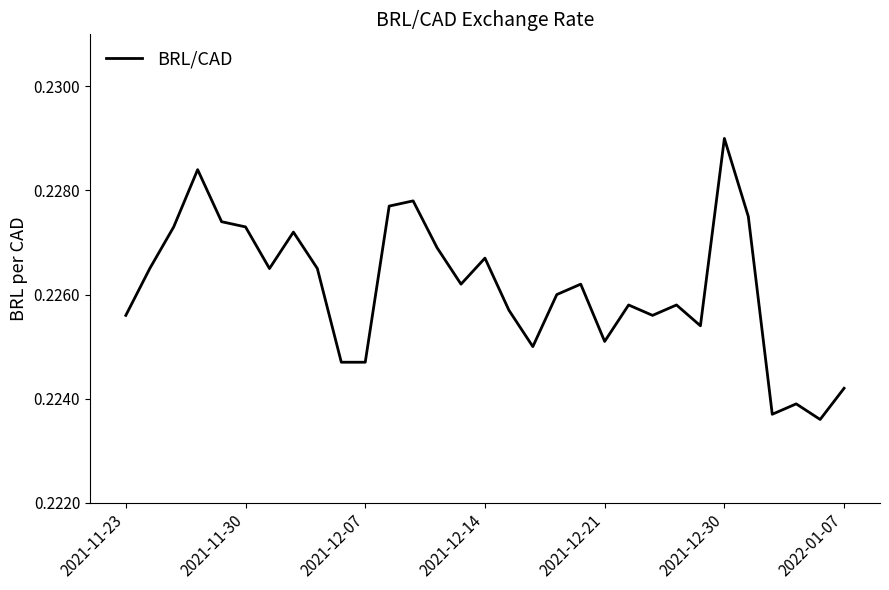

Does the chart display data point markers on the line(s)?

No